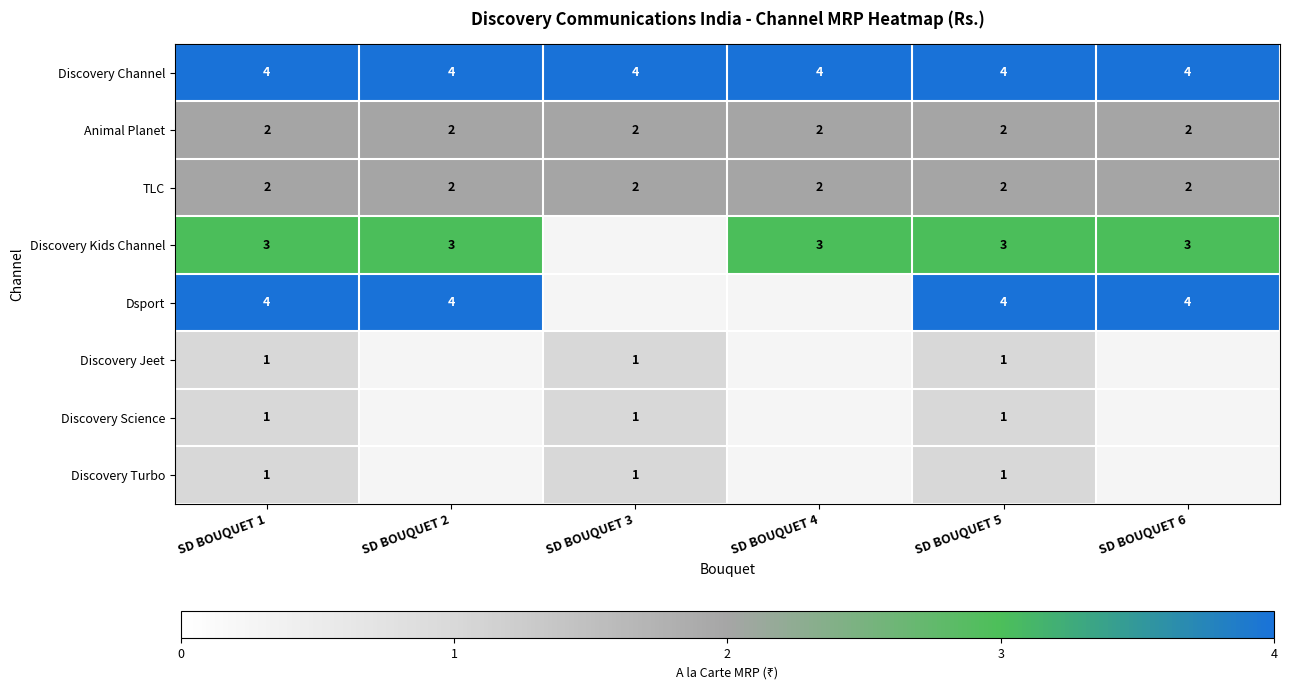

What is the total value across all series at SD BOUQUET 1?

18